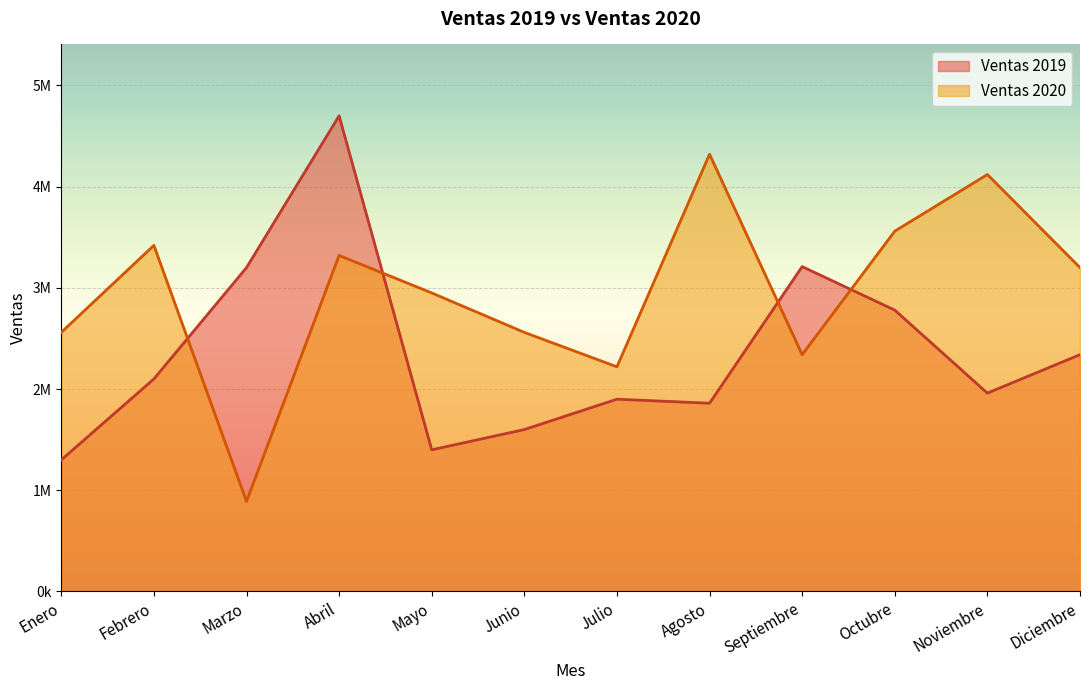

Which series has the largest total across all categories?

Ventas 2020